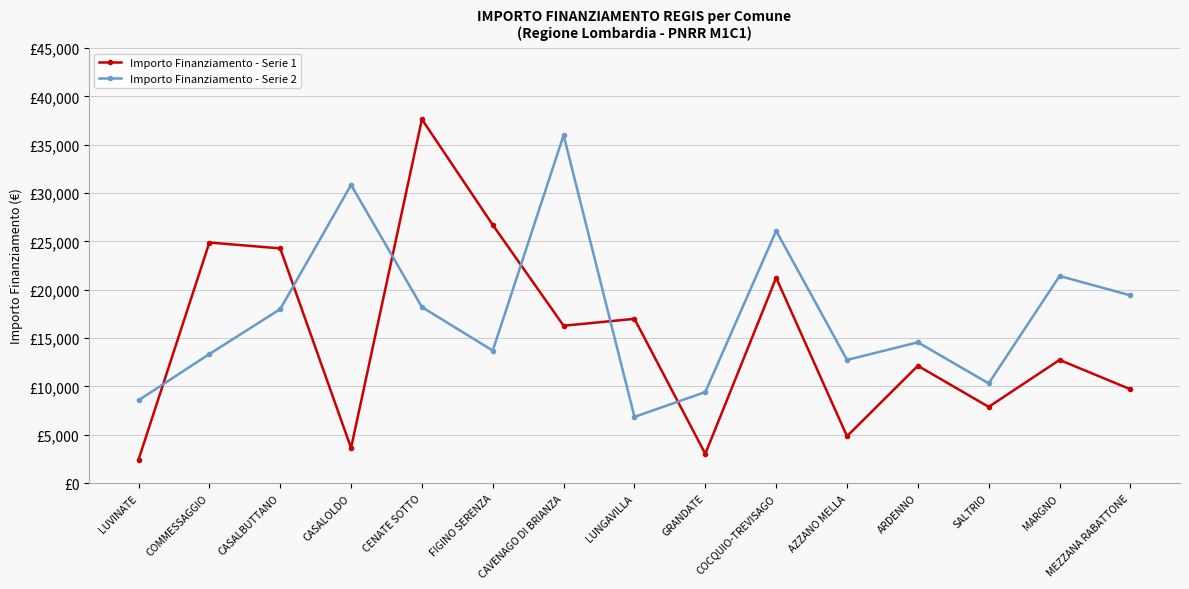

After their last crossing, which series has the higher values: Importo Finanziamento - Serie 1 or Importo Finanziamento - Serie 2?

Importo Finanziamento - Serie 2